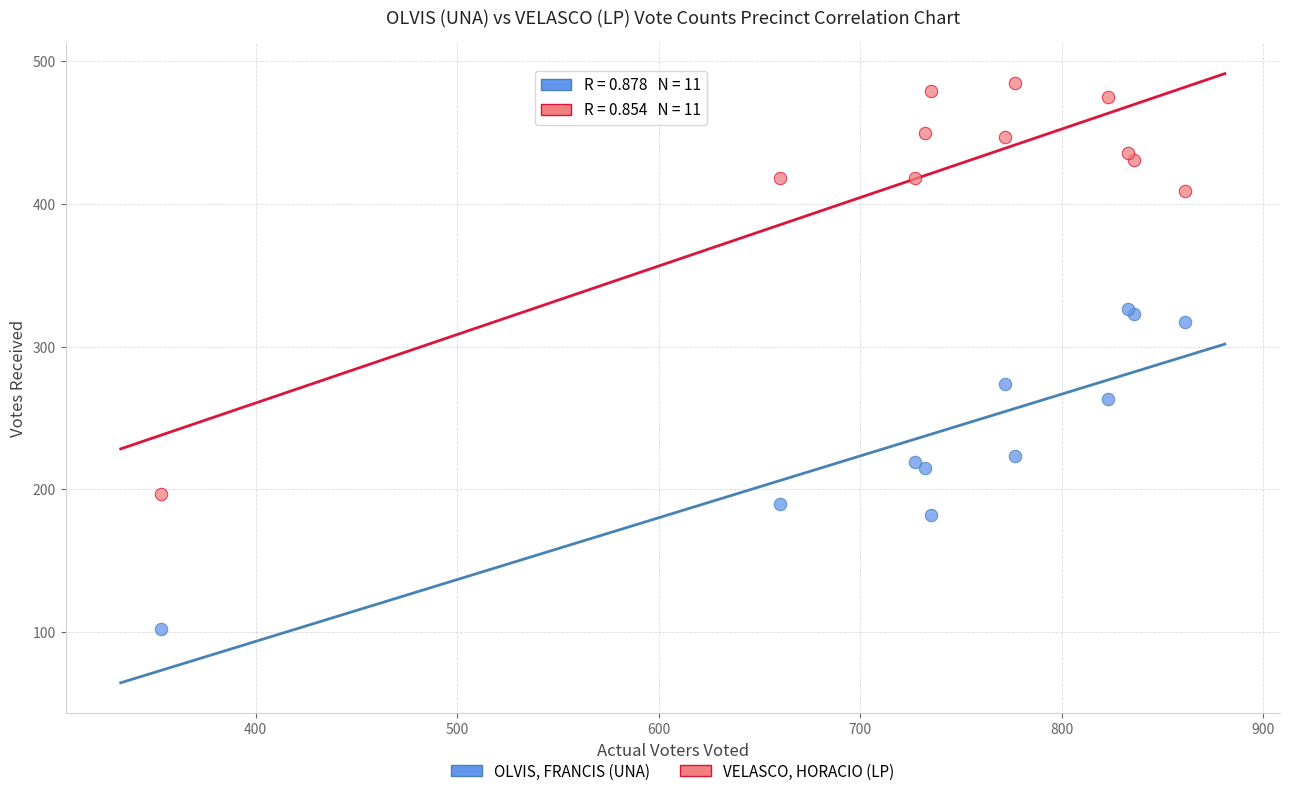

Which series contains the highest Y value?

VELASCO, HORACIO (LP)